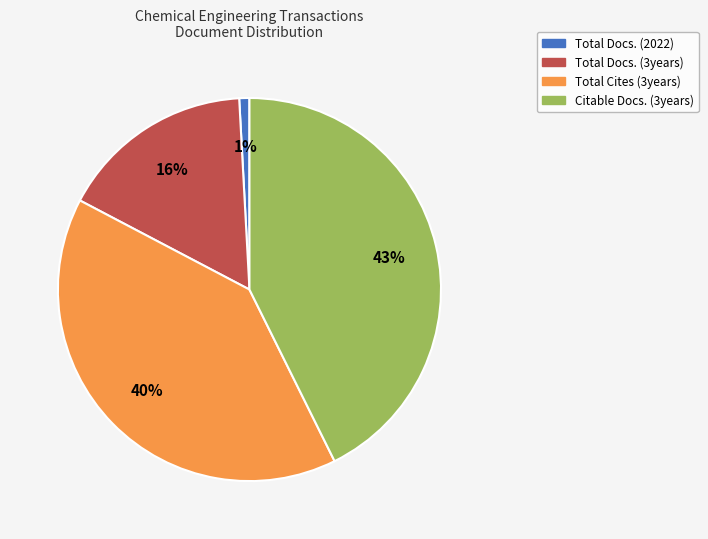

How many slices are in this pie chart?

4